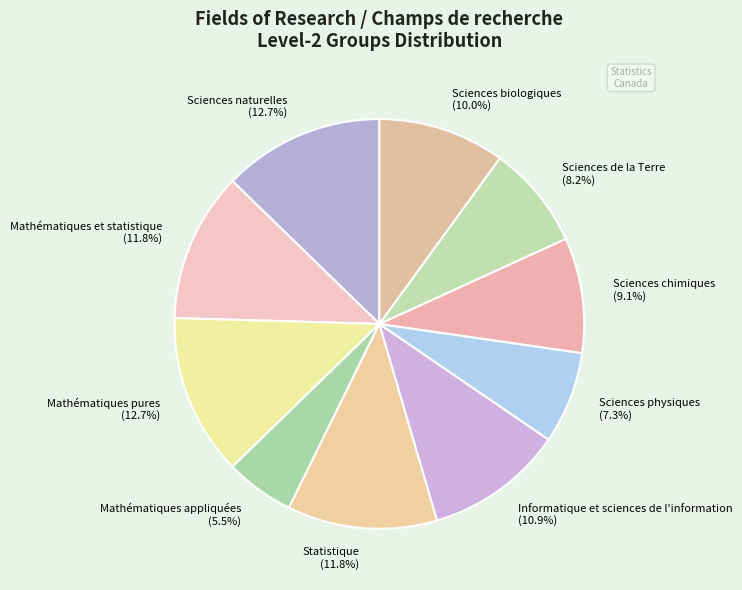

Is Sciences chimiques the majority of the pie?

No